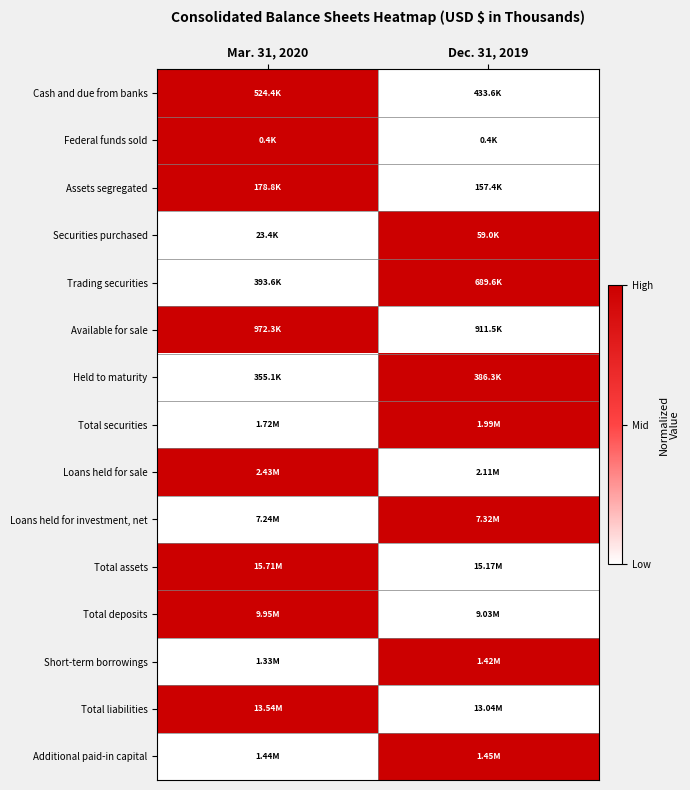

What is the spread (max minus min) of values at Dec. 31, 2019?

1